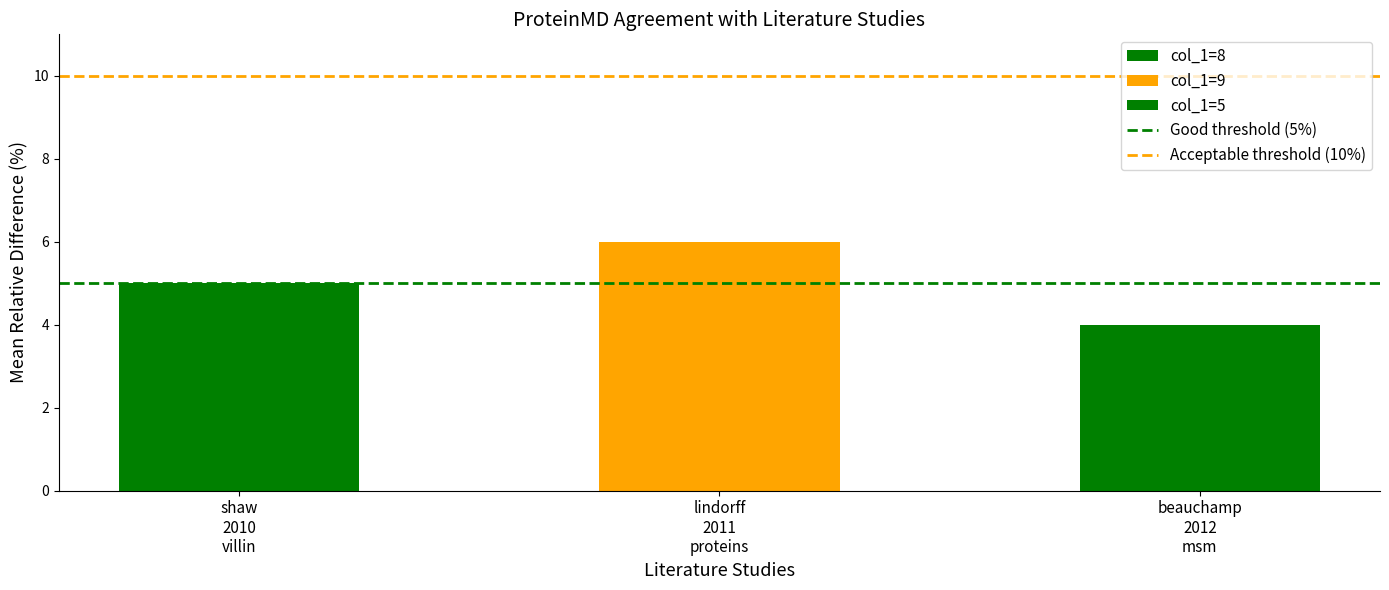

What is the value of the 3rd bar from the left?

4